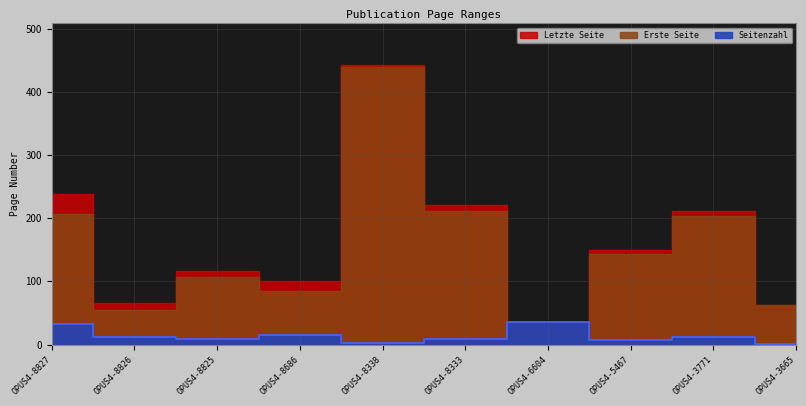

What is the smallest value displayed?

1